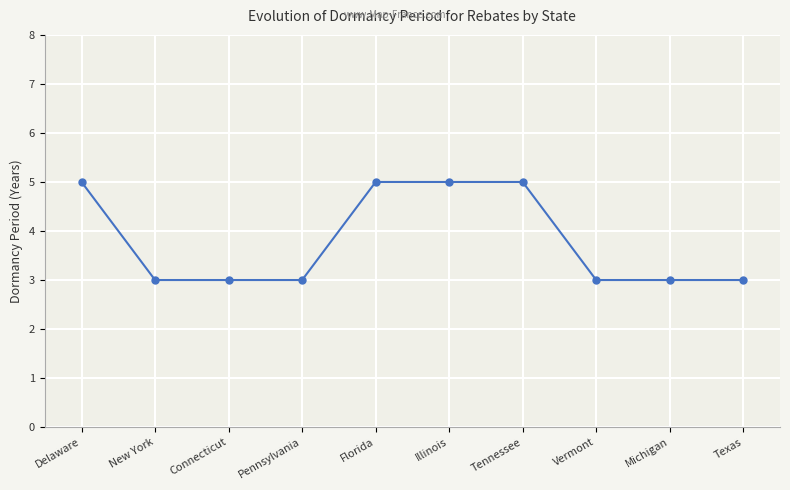

Reading right to left, extract all data points from this chart.

3	3	3	5	5	5	3	3	3	5